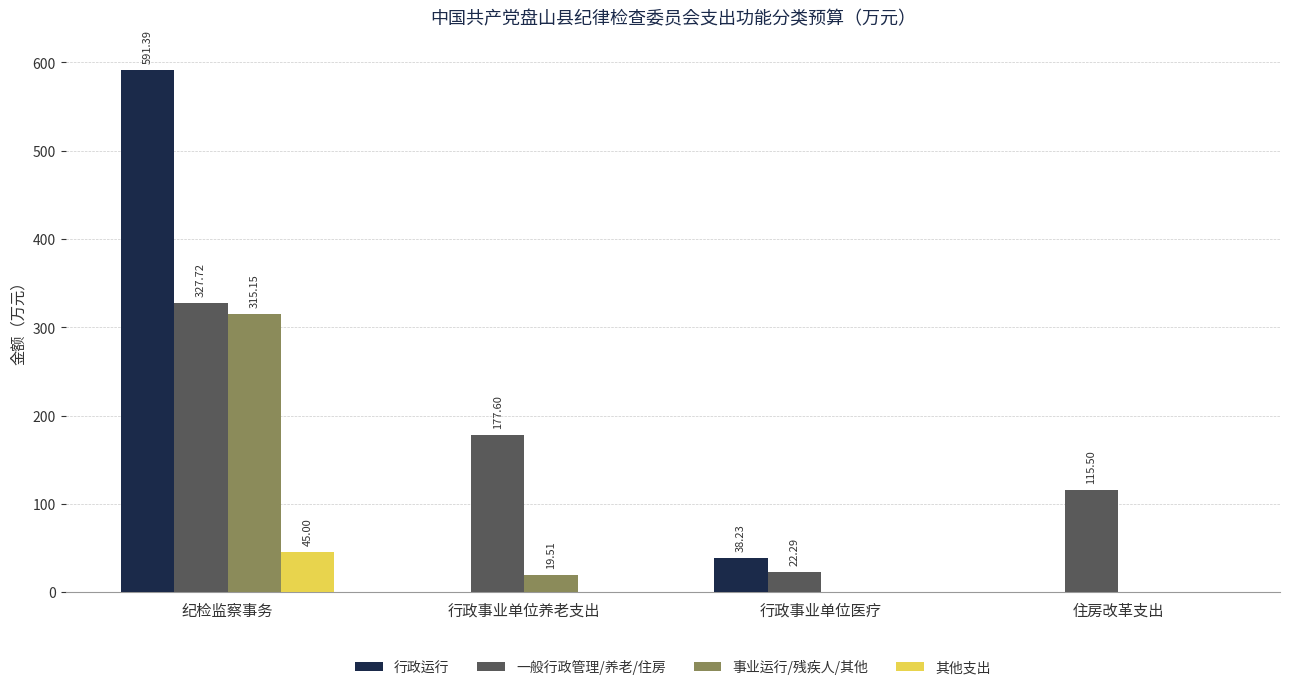

Which series changed the most between 行政事业单位养老支出 and 住房改革支出?

一般行政管理/养老/住房